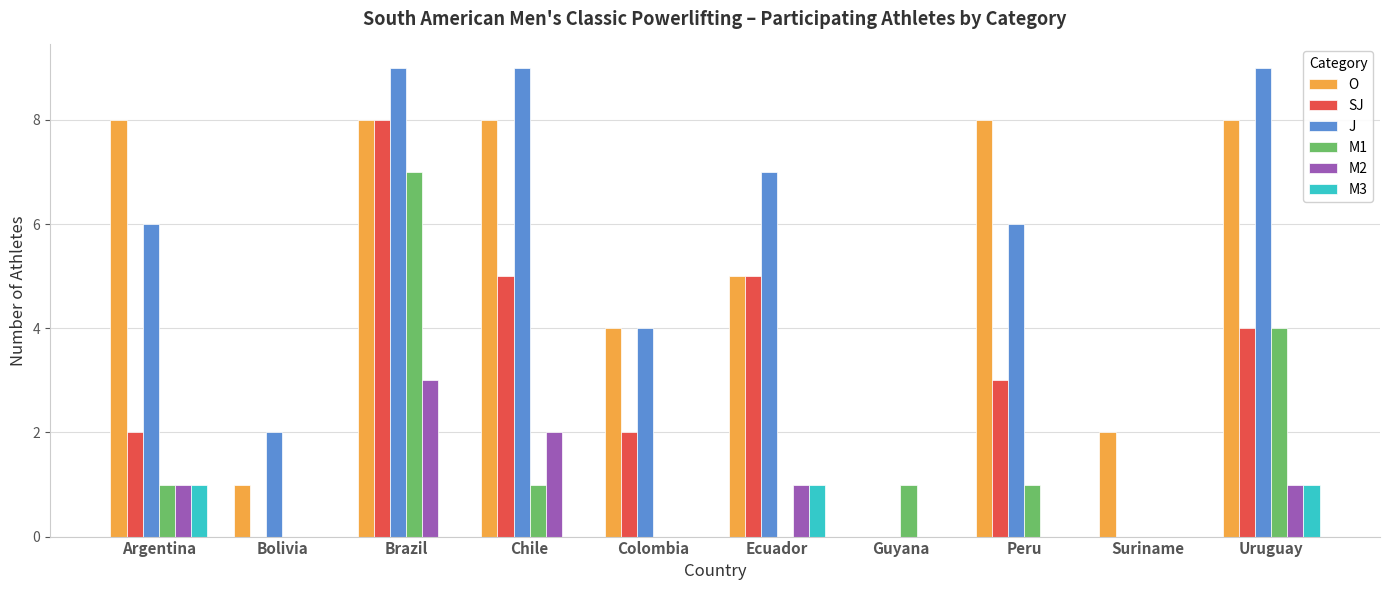

How many categories are shown in the chart?

10